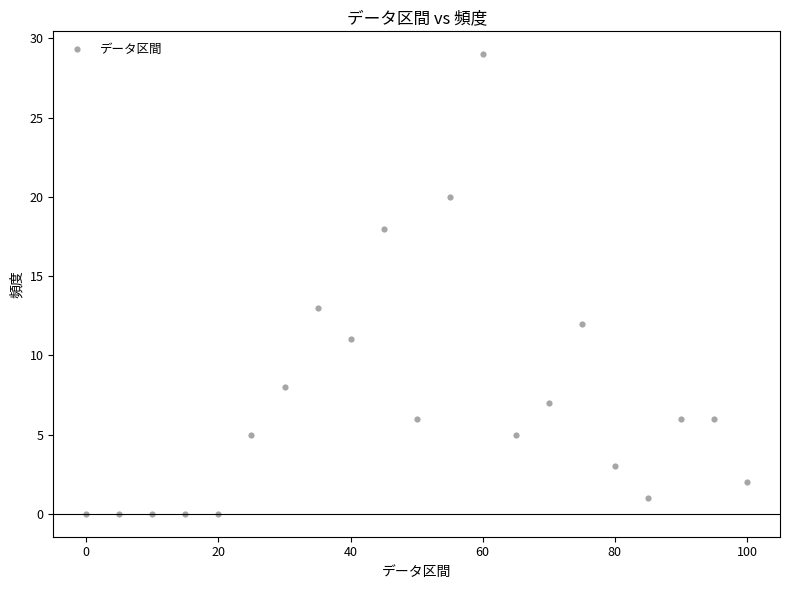

What is the range of X values (max minus min)?

100